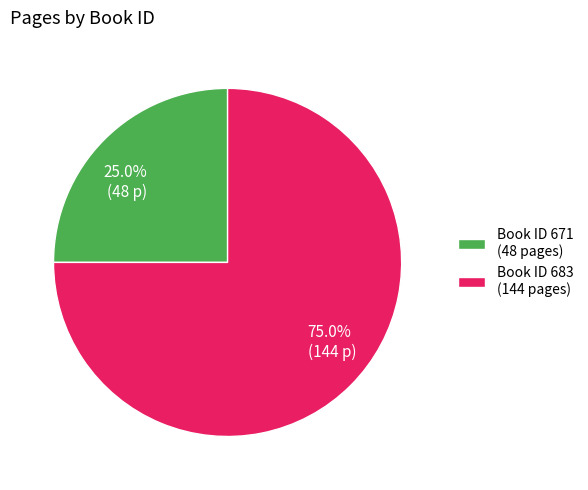

Between 75.0% (144 p) and 25.0% (48 p), which is larger?

75.0% (144 p)